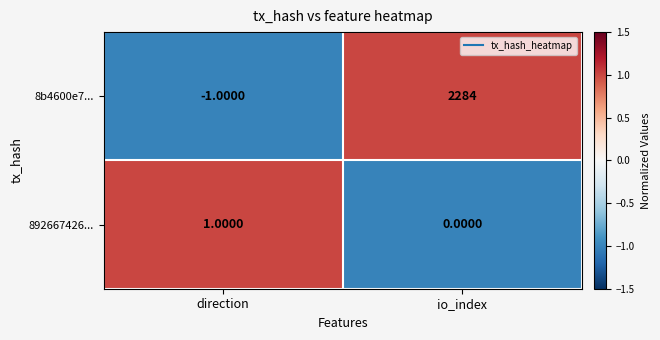

Which series has the largest total across all categories?

8b4600e7...